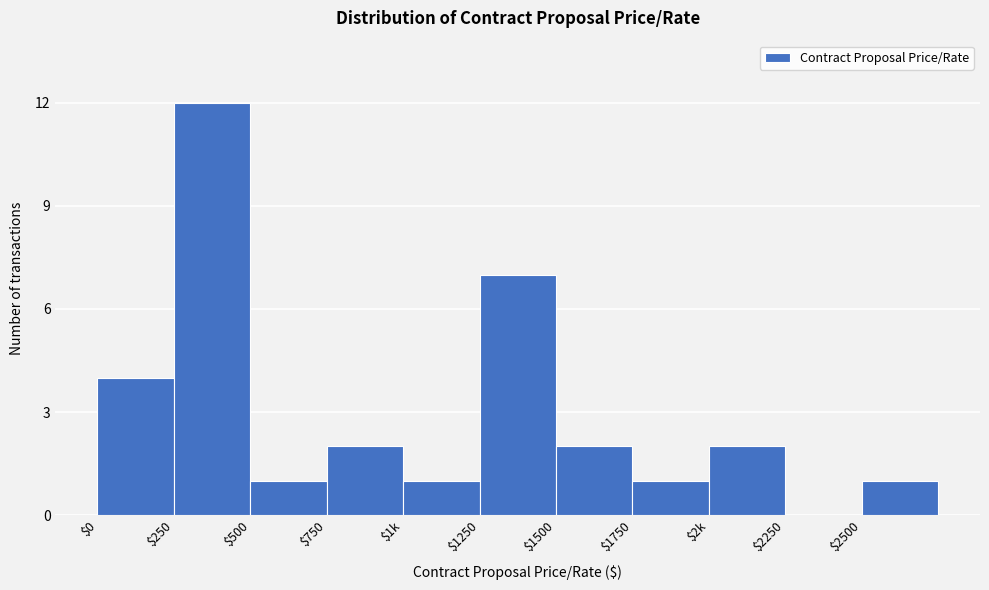

What is the sum of all values?

33